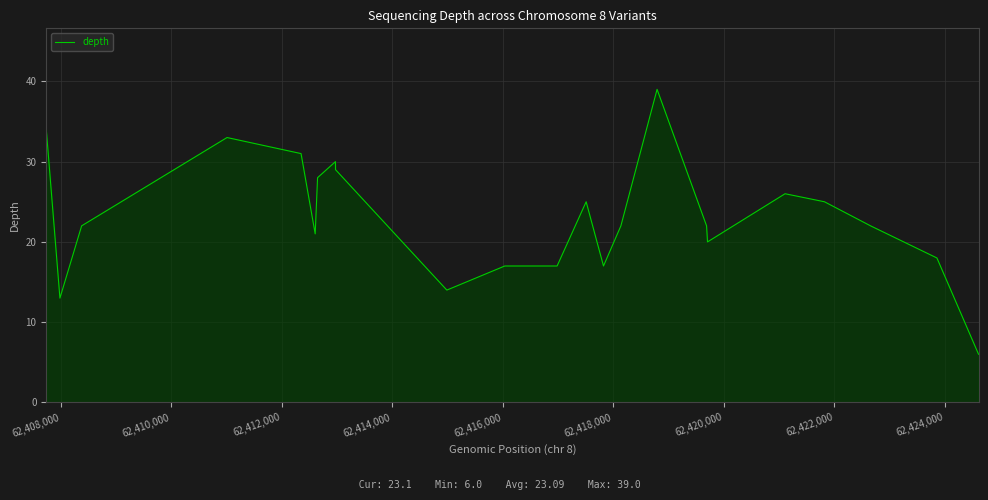

What is the difference between the maximum and minimum values?

33